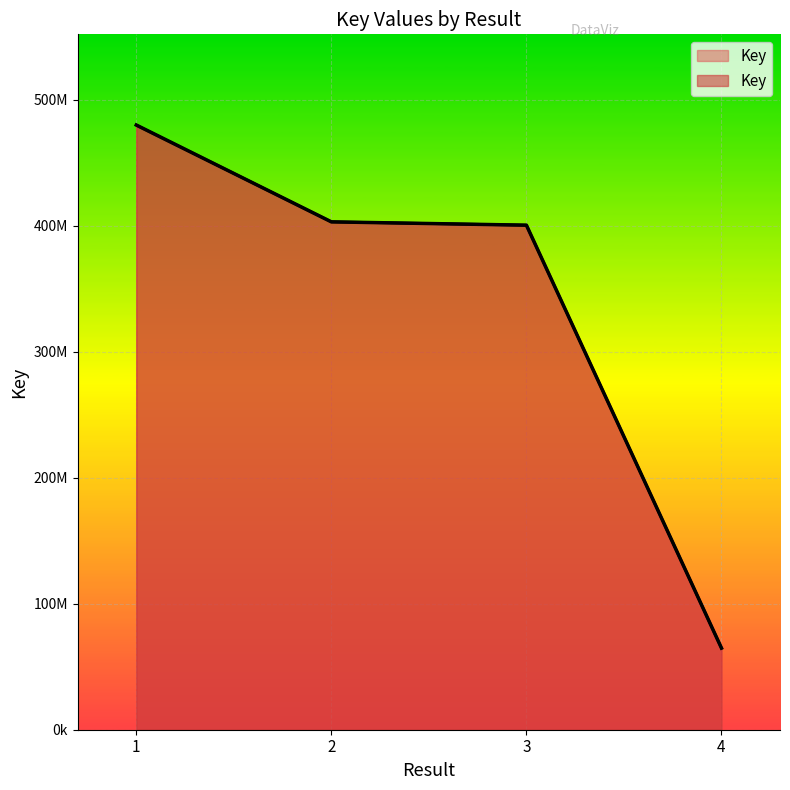

What is the average value?

336972104